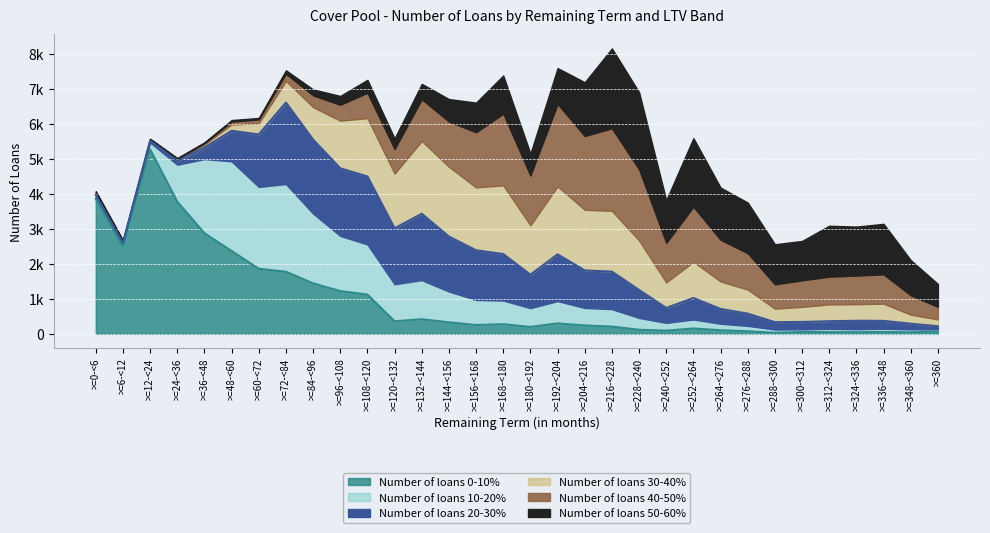

Where do Number of loans 30-40% and Number of loans 40-50% first cross each other?

>=0-<6 and >=6-<12